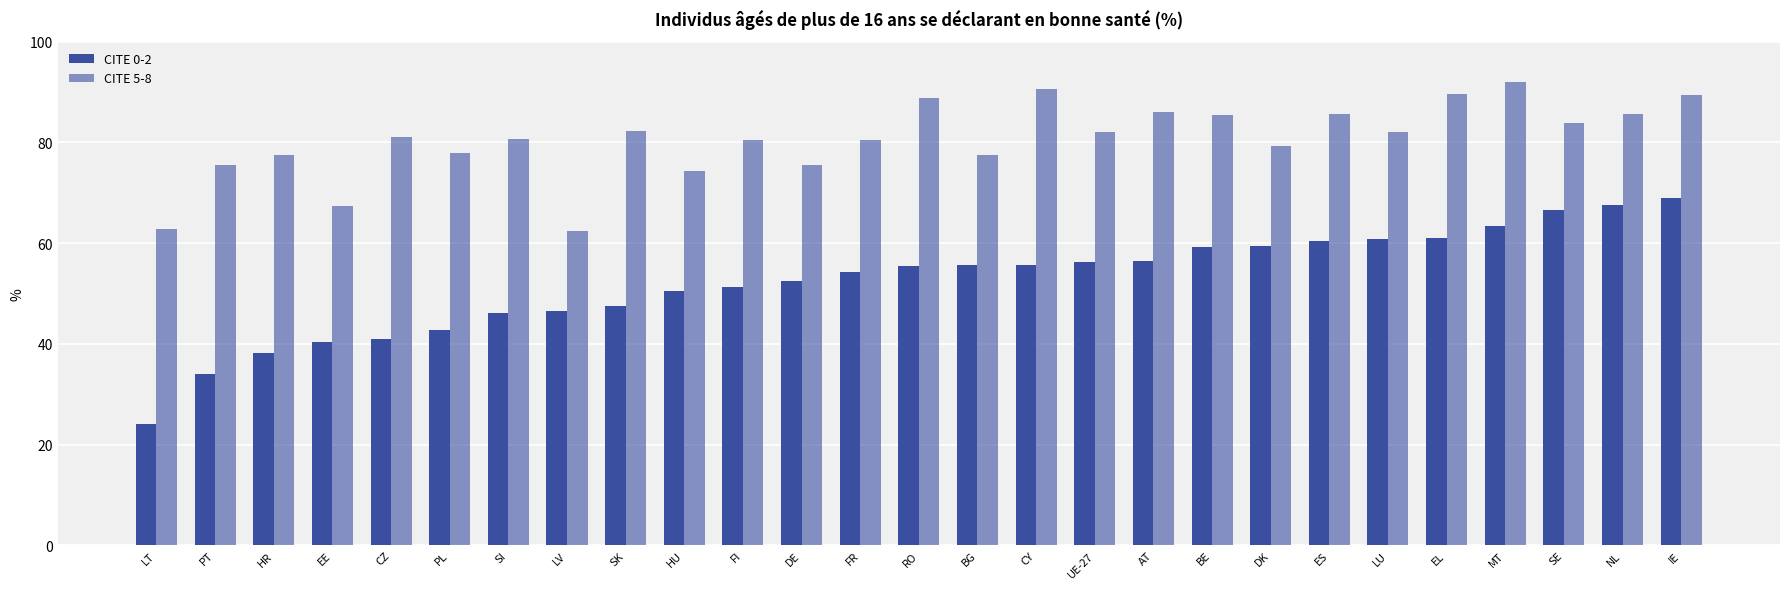

The value of CITE 5-8 at AT is 119.8. True or false?

False